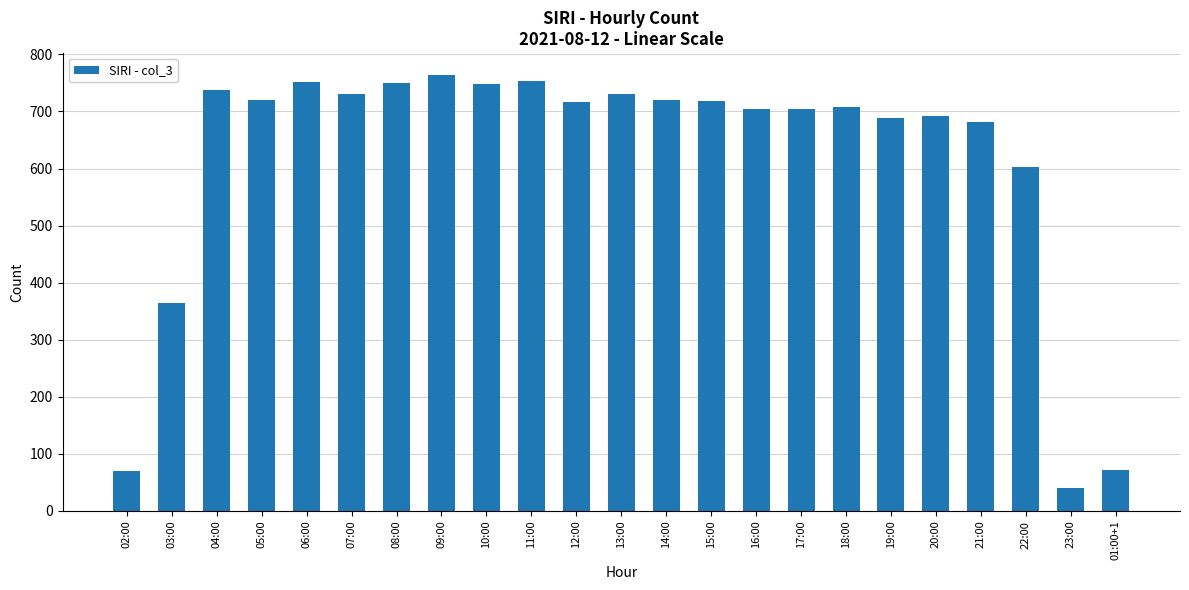

At which label is the value closest to 402?

03:00